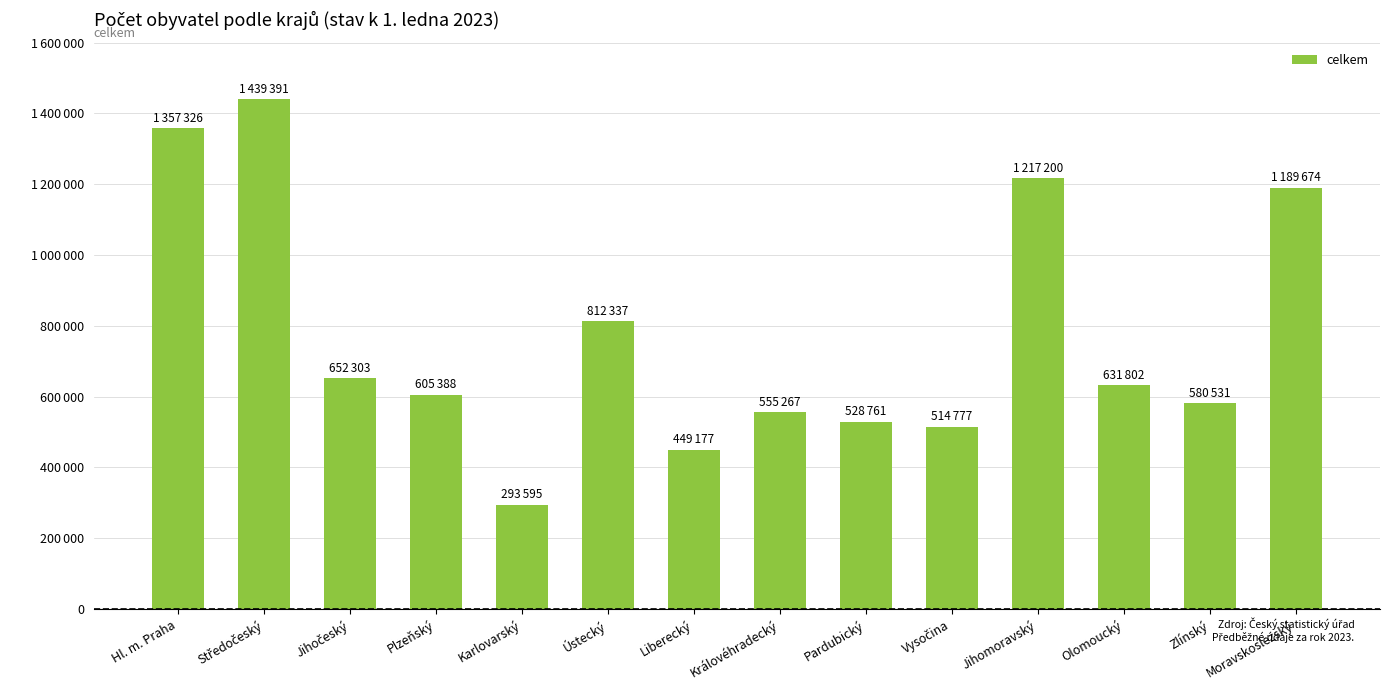

Rank the categories by value from highest to lowest.

Středočeský, Hl. m. Praha, Jihomoravský, Moravskoslezský, Ústecký, Jihočeský, Olomoucký, Plzeňský, Zlínský, Královéhradecký, Pardubický, Vysočina, Liberecký, Karlovarský